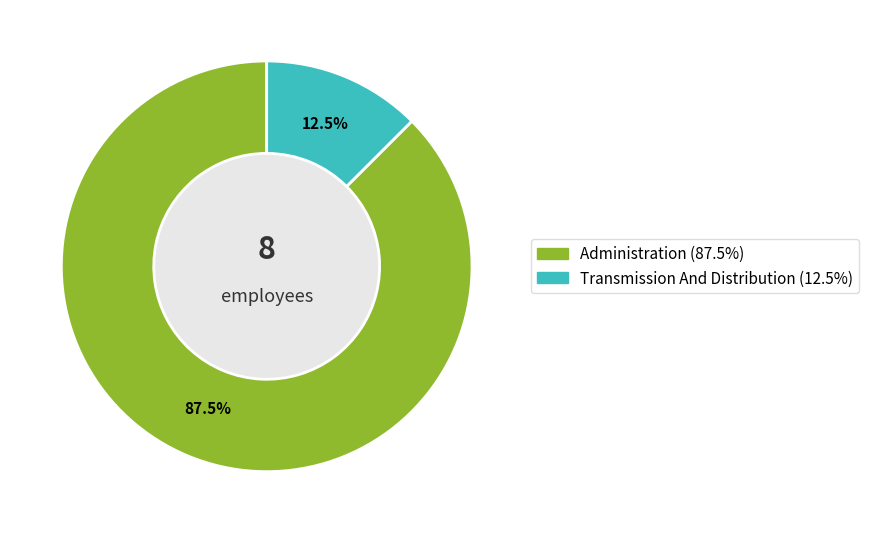

Which slice is the smallest?

Transmission And Distribution